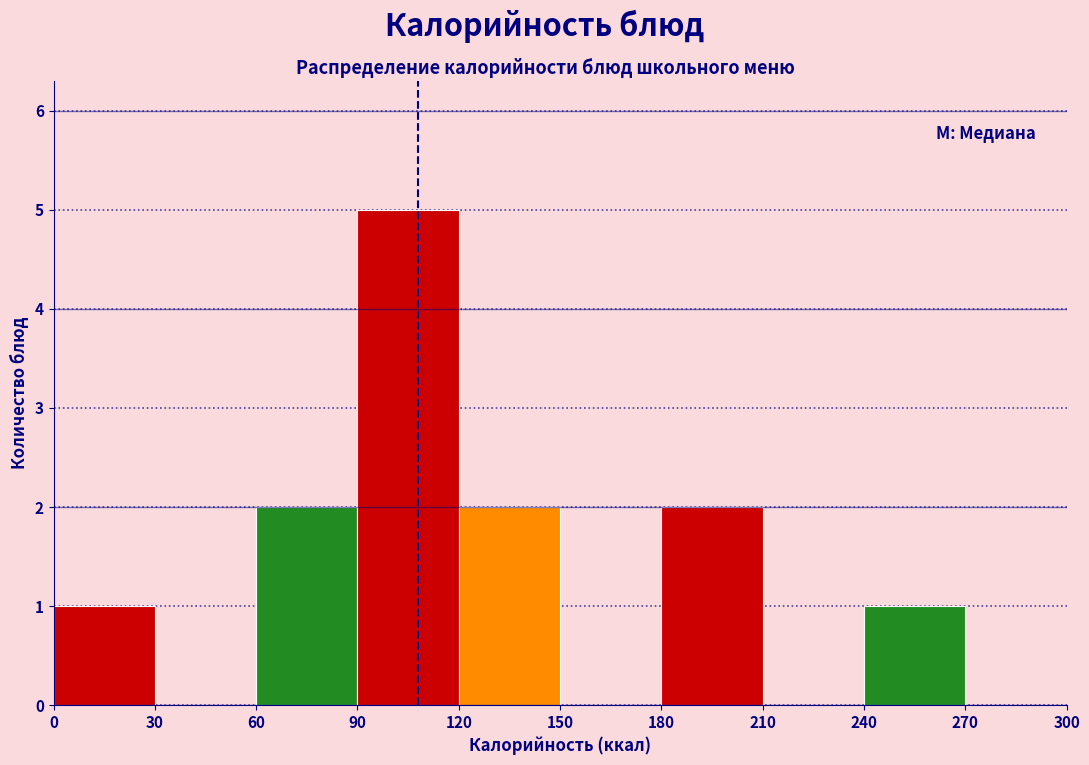

Over which range of the x-axis is the bar tallest?

90 to 120